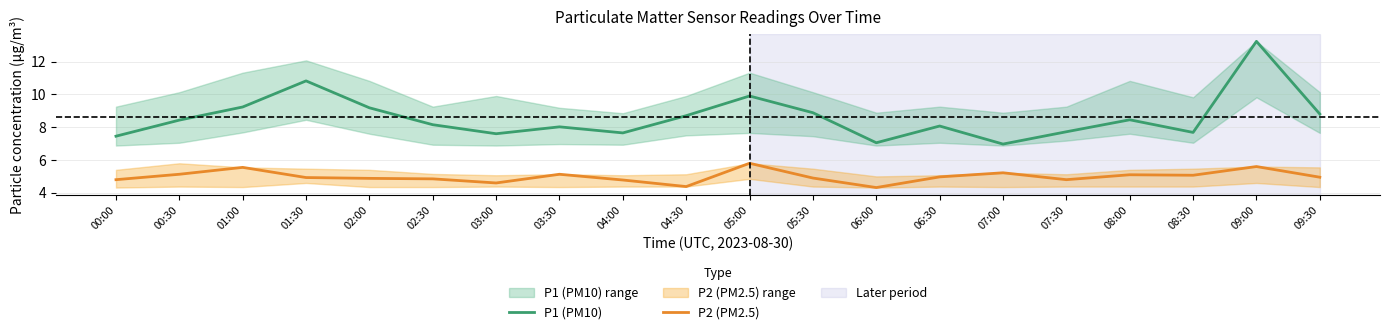

How many lines are shown in the chart?

2